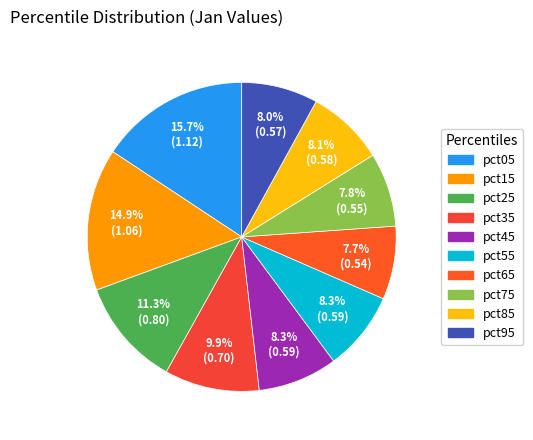

To the nearest percent, what portion does pct65 represent?

8%